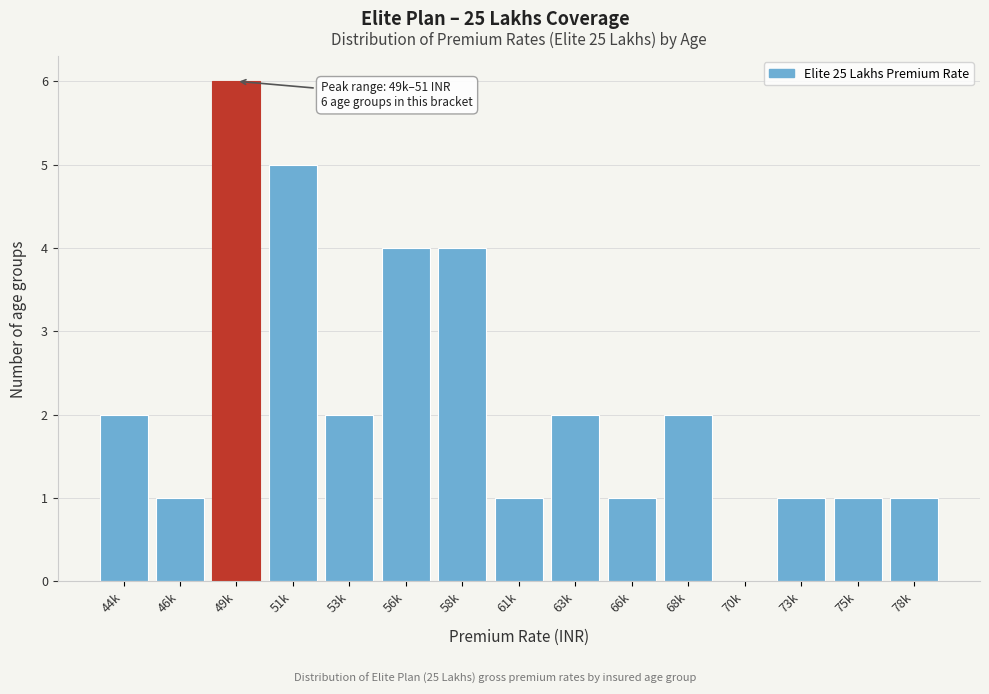

Reading left to right, what are all the values shown in this chart?

44k=2	46k=1	49k=6	51k=5	53k=2	56k=4	58k=4	61k=1	63k=2	66k=1	68k=2	70k=0	73k=1	75k=1	78k=1